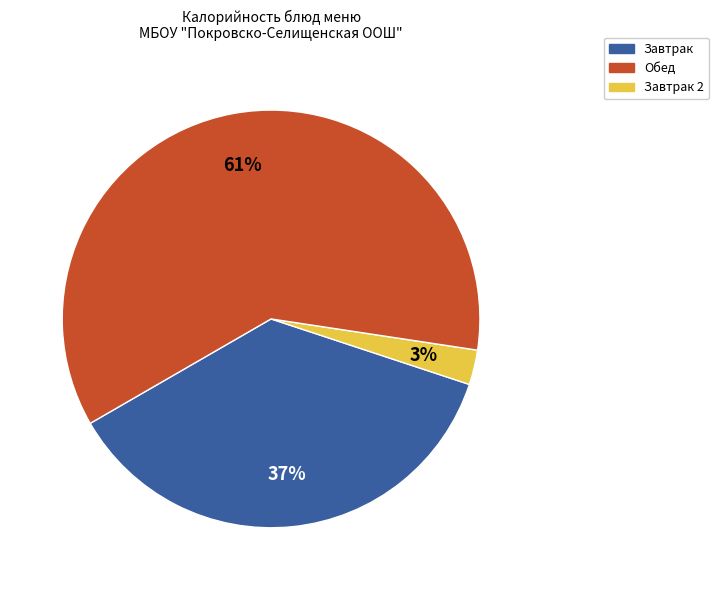

Does any single category account for the majority?

Yes